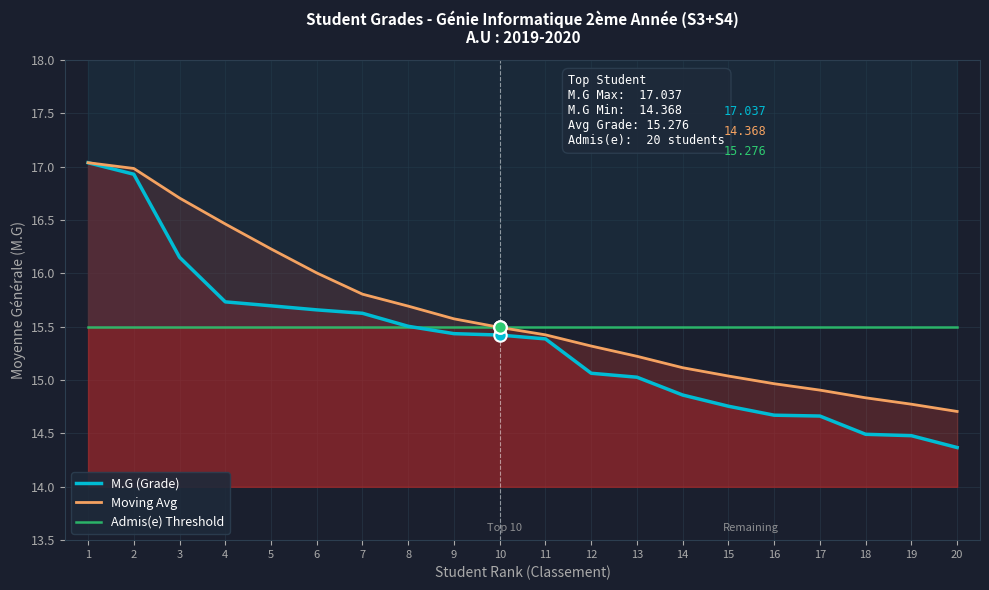

Is the value of M.G (Grade) at 20 greater than the value of Admis(e) Threshold at 2?

No